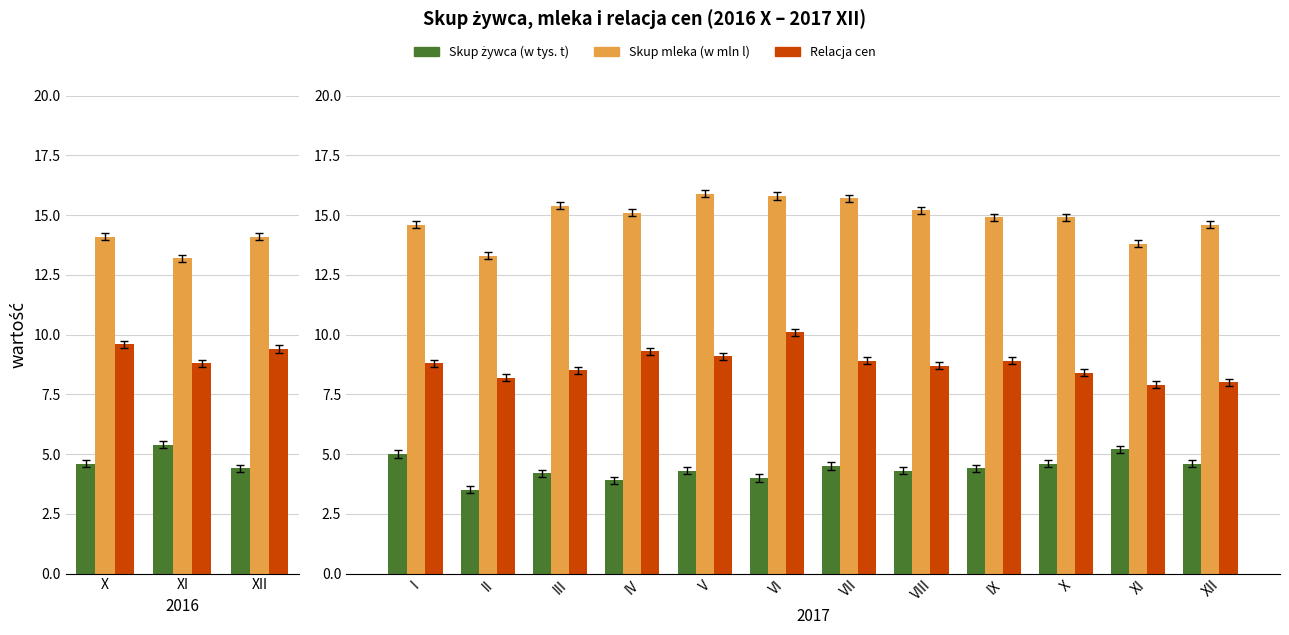

Does the chart contain stacked bars?

No